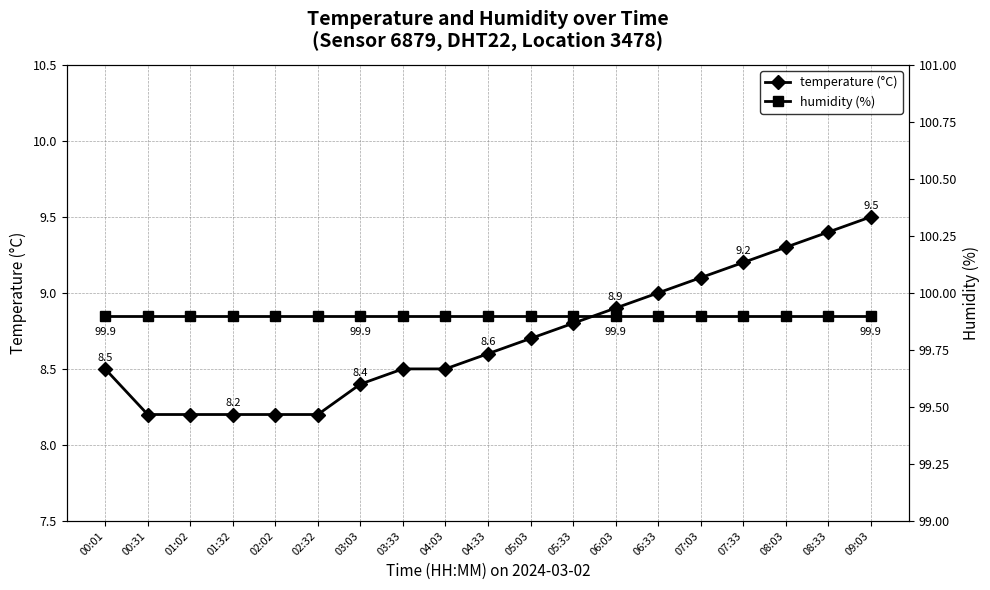

What are all the series names shown in the legend?

temperature (°C), humidity (%)